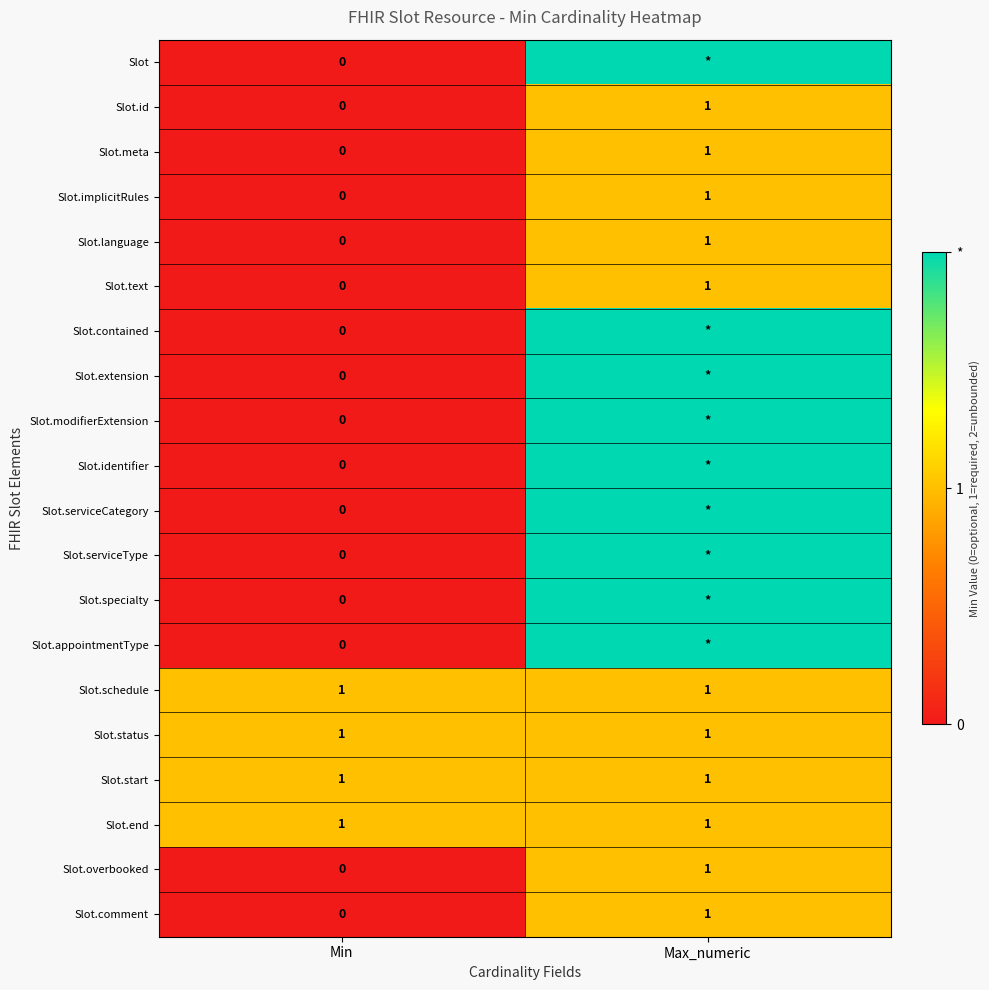

What is the maximum value for Slot.implicitRules?

1